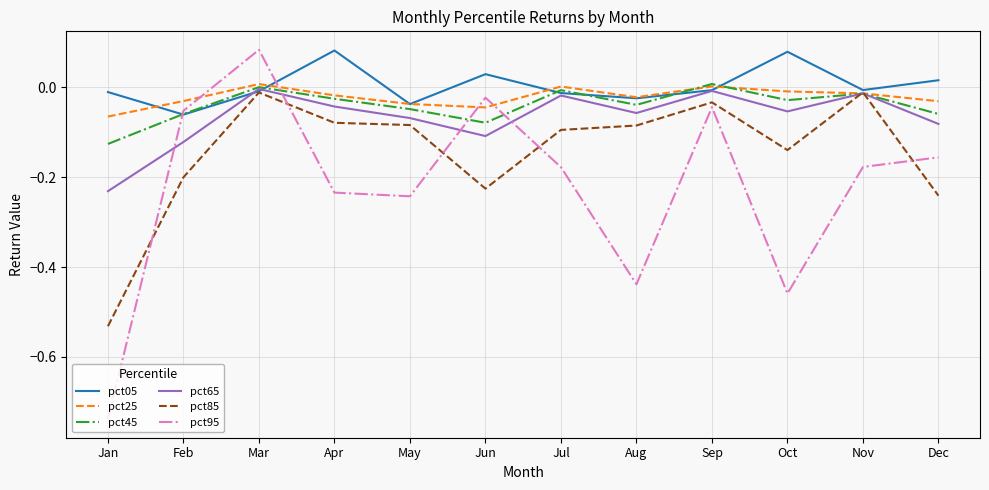

Which series has the largest range (max minus min)?

pct95